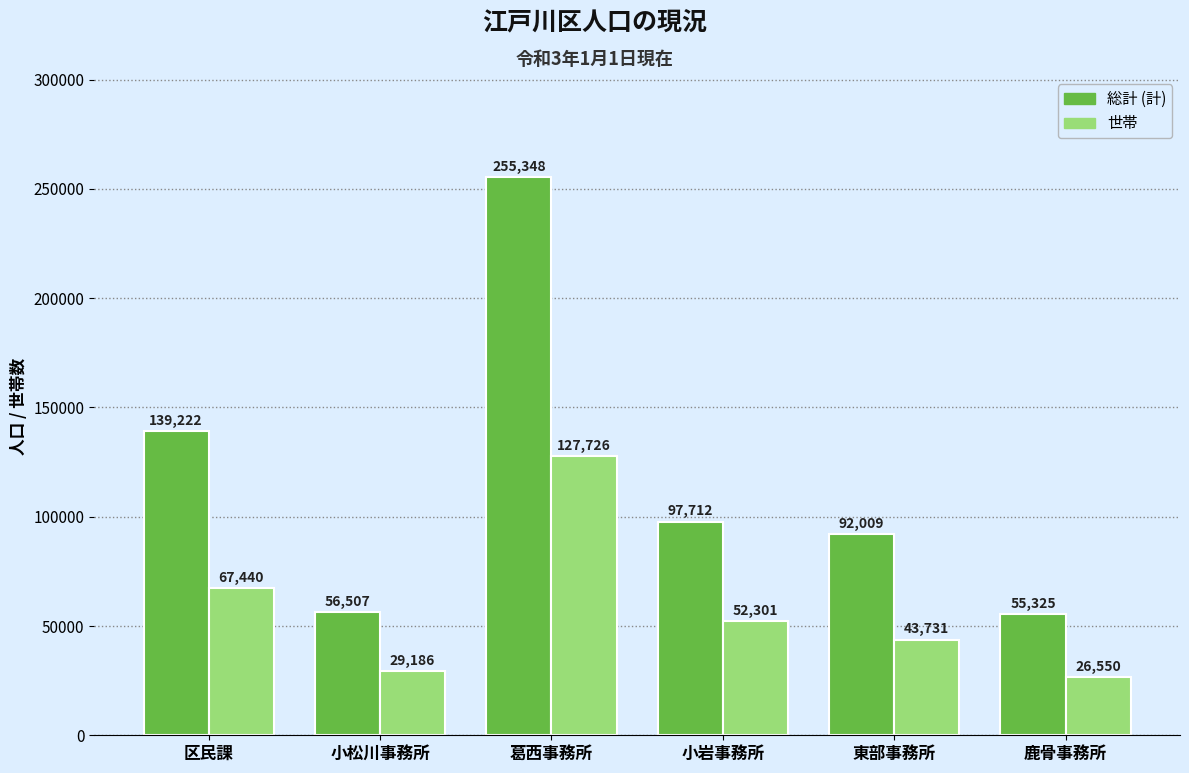

Rank the categories by 世帯 value from lowest to highest.

鹿骨事務所, 小松川事務所, 東部事務所, 小岩事務所, 区民課, 葛西事務所